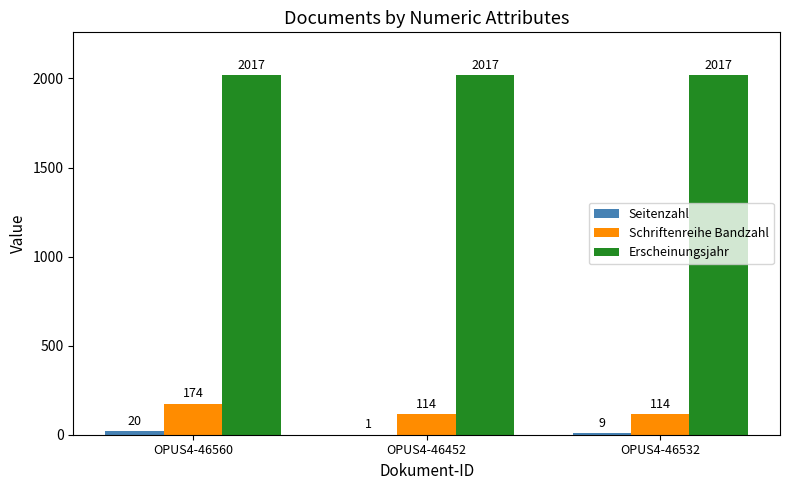

Between OPUS4-46560 and OPUS4-46532, which series saw the biggest shift?

Schriftenreihe Bandzahl